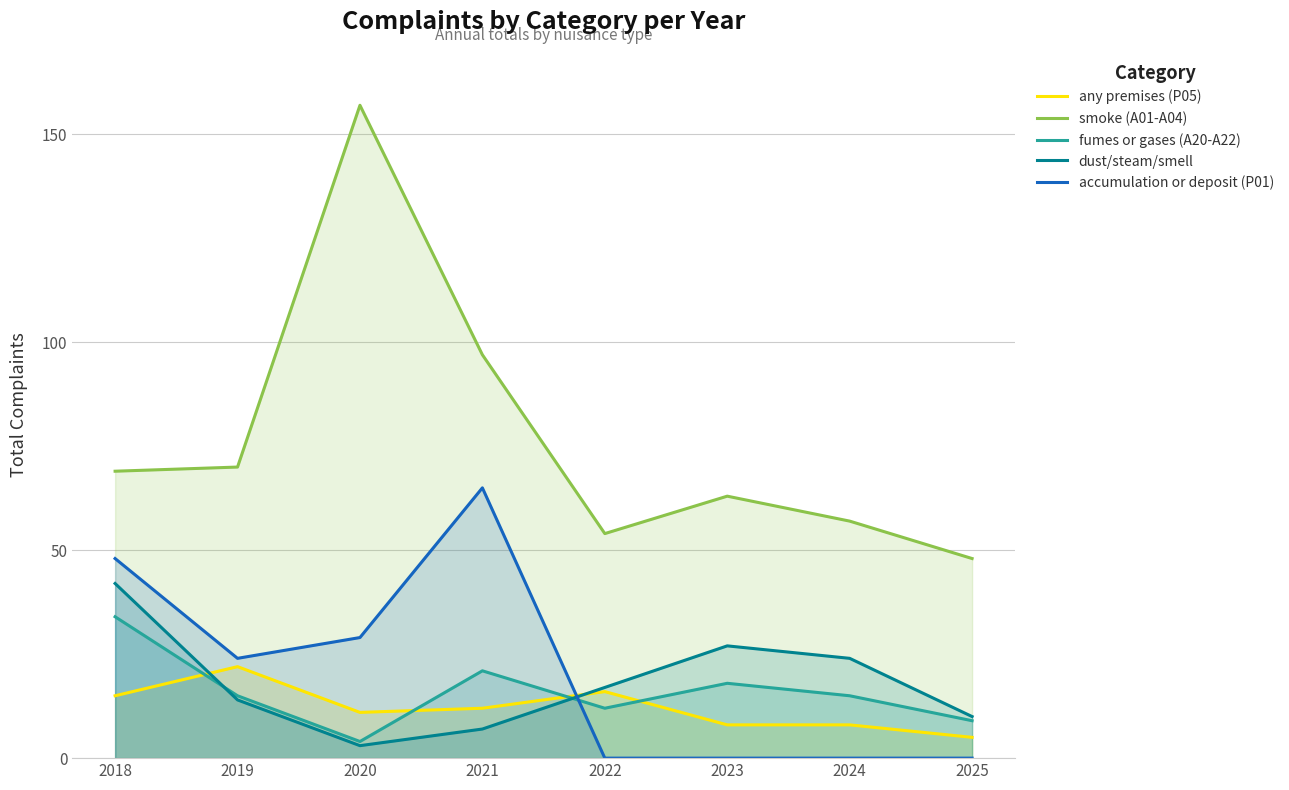

True or false: smoke (A01-A04) has a value of 132 at 2021.

False